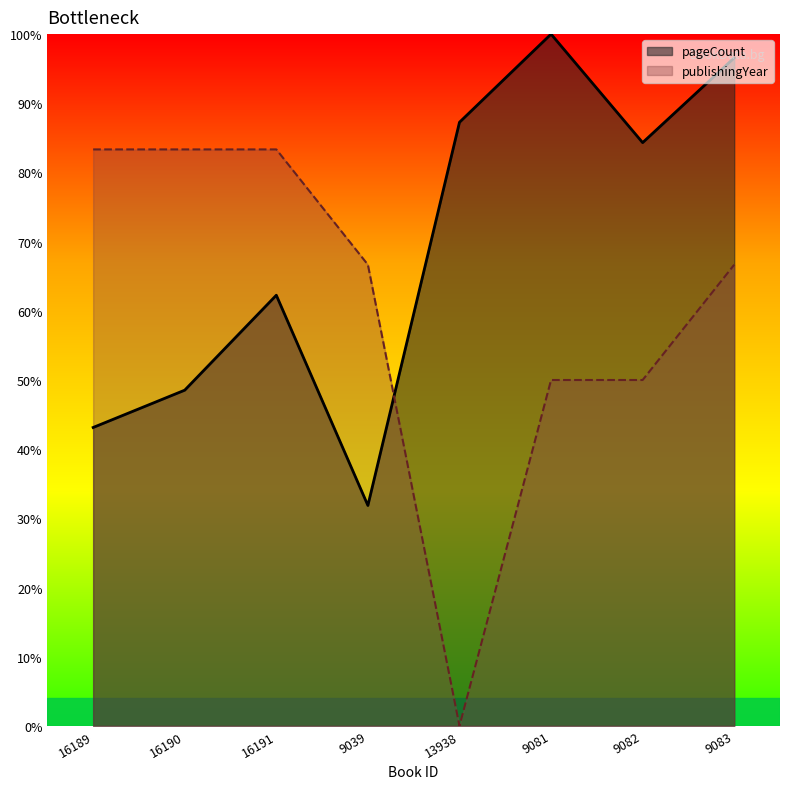

Reading left to right, what are all the values shown in this chart?

pageCount: 43.1	48.5	62.3	31.9	87.3	100.0	84.3	96.6
publishingYear: 83.3	83.3	83.3	66.7	0.0	50.0	50.0	66.7